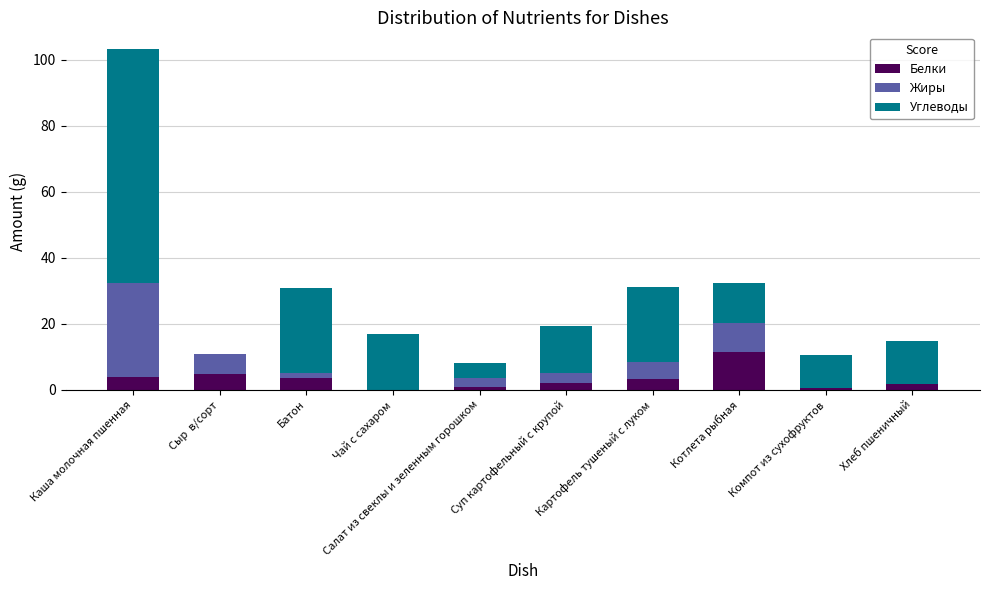

Are the bars grouped side by side (vs. stacked)?

No